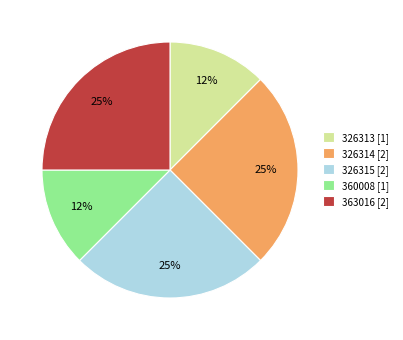

Is it true that 326313 is 12% of the pie?

True